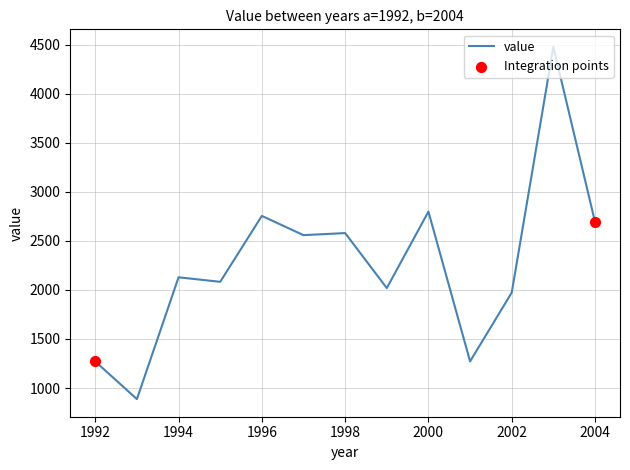

What is the maximum value shown in the chart?

4478